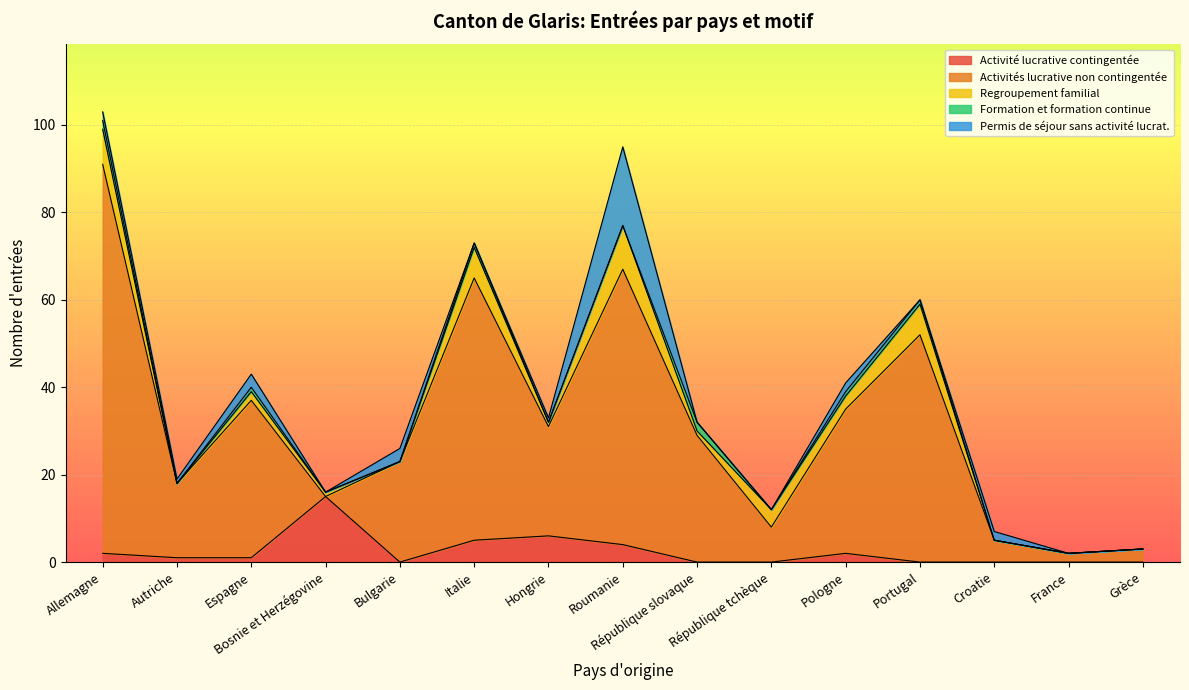

How many Regroupement familial values are between 0 and 7?

13